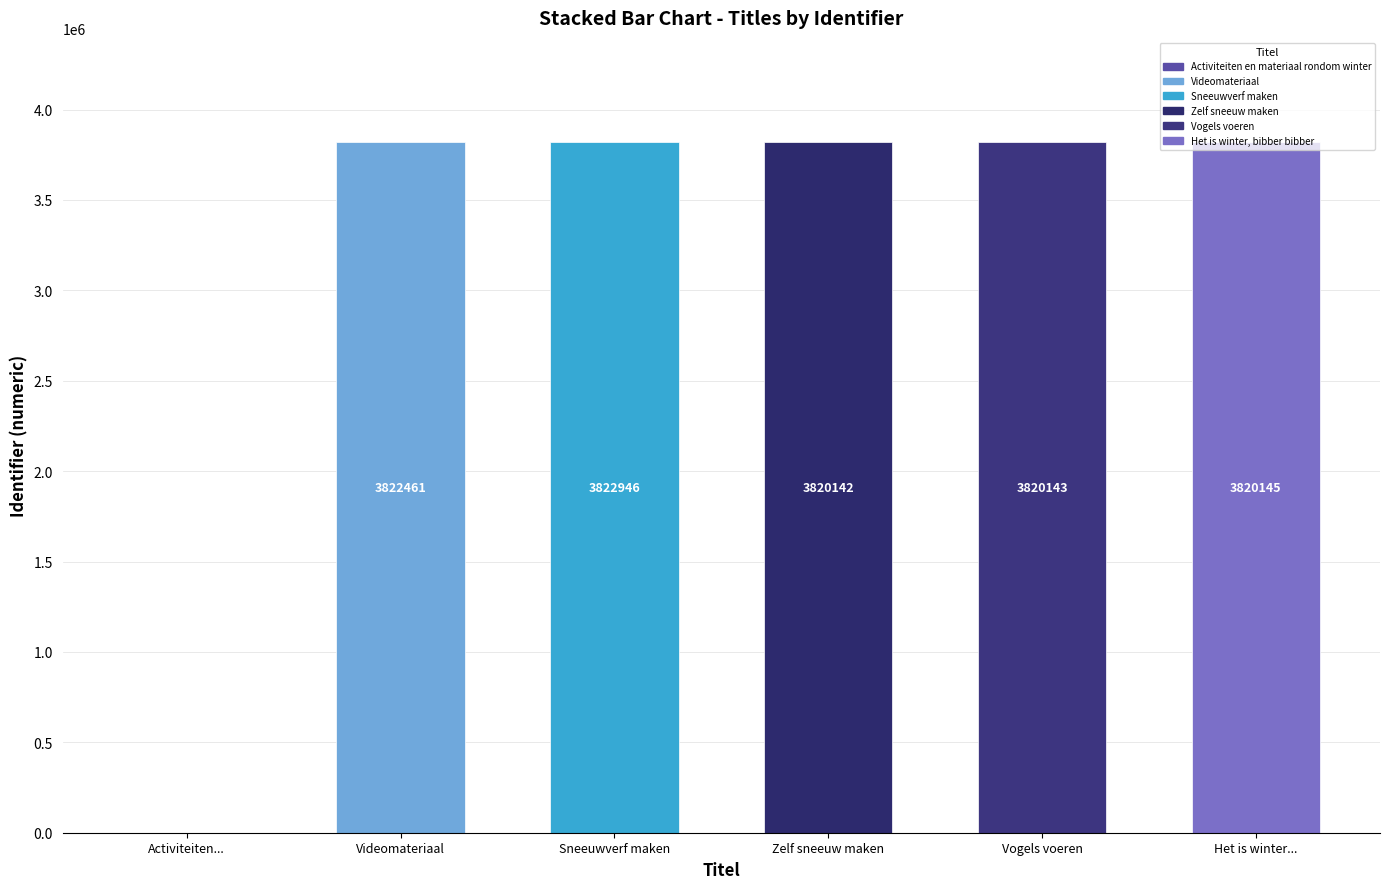

What is the average value?

3184306